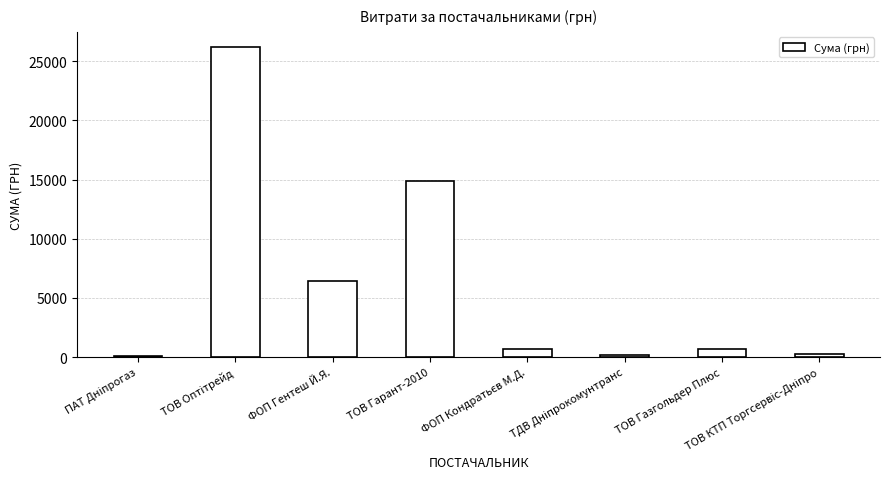

What is the sum of all values?

49445.0